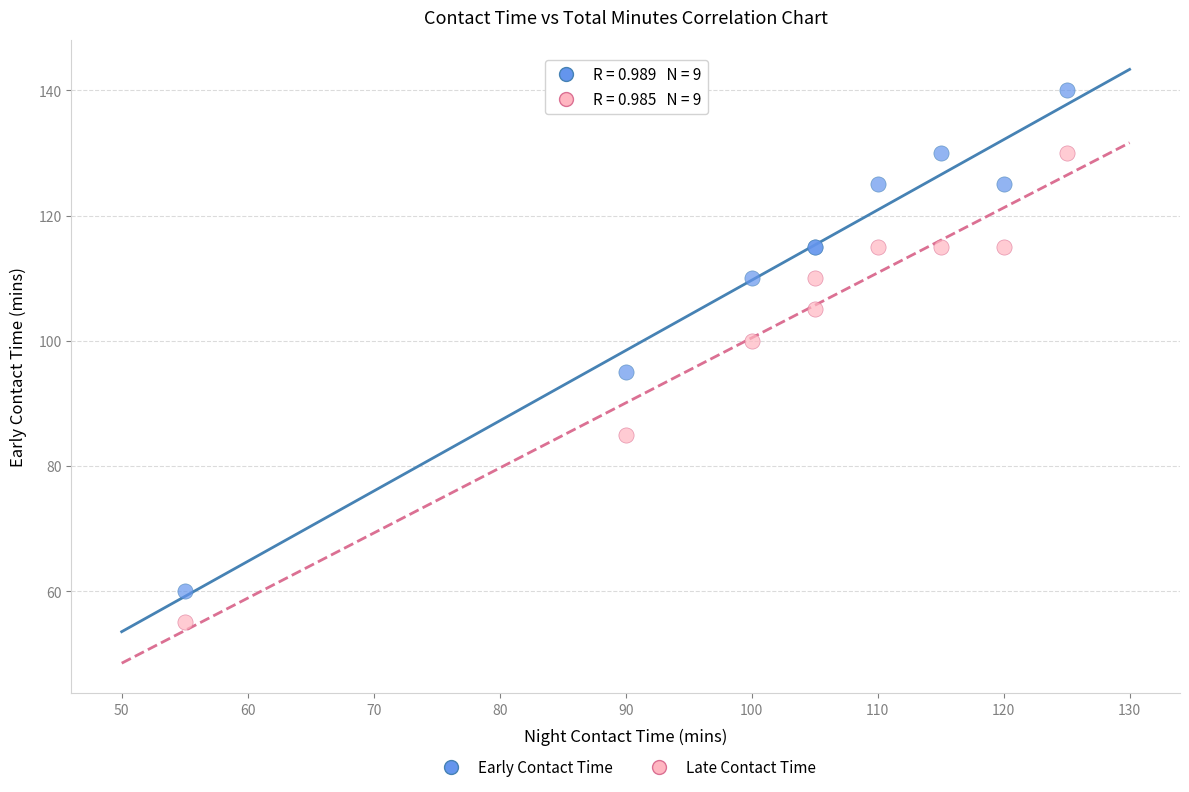

In the Late Contact Time series, what Y value is closest to 92?

85